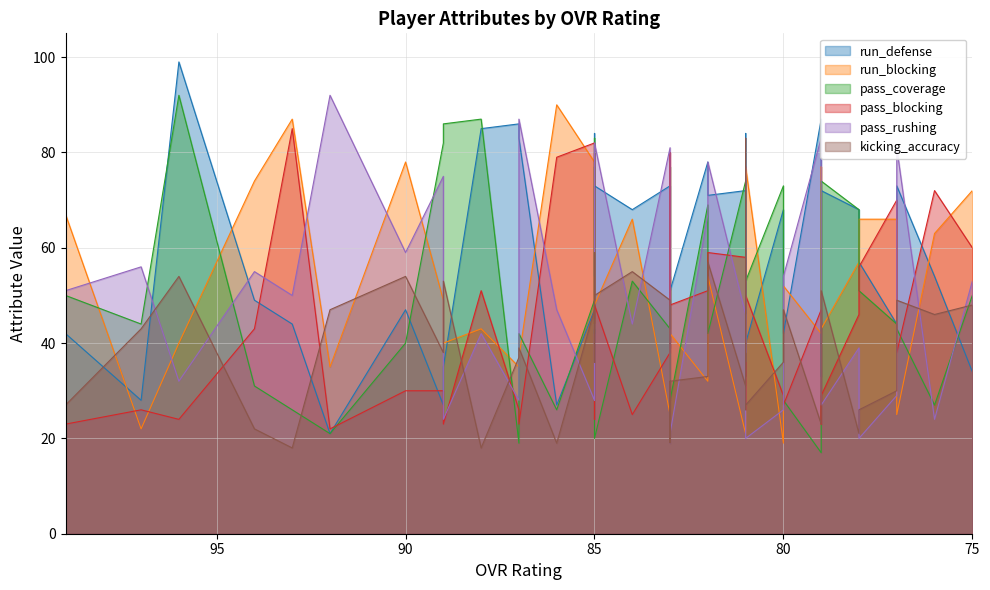

Reading right to left, what are all the values shown in this chart?

run_defense: 34	54	73	44	57	68	72	33	87	42	68	40	33	84	45	72	71	78	51	39	73	68	73	73	54	84	47	27	83	86	85	35	27	47	21	44	49	99	28	42
run_blocking: 72	63	25	66	66	57	43	77	42	52	19	77	74	37	32	21	54	32	42	54	25	66	48	53	70	43	78	90	37	35	43	40	49	78	35	87	74	40	22	67
pass_coverage: 50	27	43	44	51	68	74	42	17	28	73	53	33	35	41	74	42	69	28	77	43	53	20	83	42	77	49	26	42	19	87	86	82	40	21	26	31	92	44	50
pass_blocking: 60	72	38	70	56	46	29	23	47	27	29	50	26	36	33	58	59	51	48	80	38	25	48	45	80	24	82	79	23	26	51	23	30	30	22	85	43	24	26	23
pass_rushing: 53	24	81	29	20	39	27	39	83	54	26	20	44	77	38	46	78	67	21	19	81	44	82	37	28	44	28	47	87	28	42	24	75	59	92	50	55	32	56	51
kicking_accuracy: 48	46	49	30	26	21	51	27	23	47	36	27	26	55	83	31	57	33	32	19	49	55	50	57	59	36	47	19	39	37	18	53	38	54	47	18	22	54	43	27